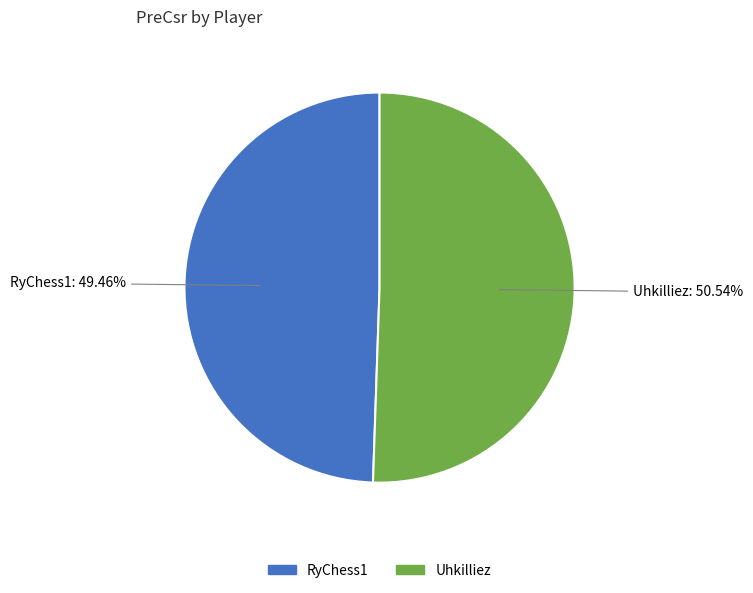

True or false: RyChess1 accounts for 39% of the total.

False